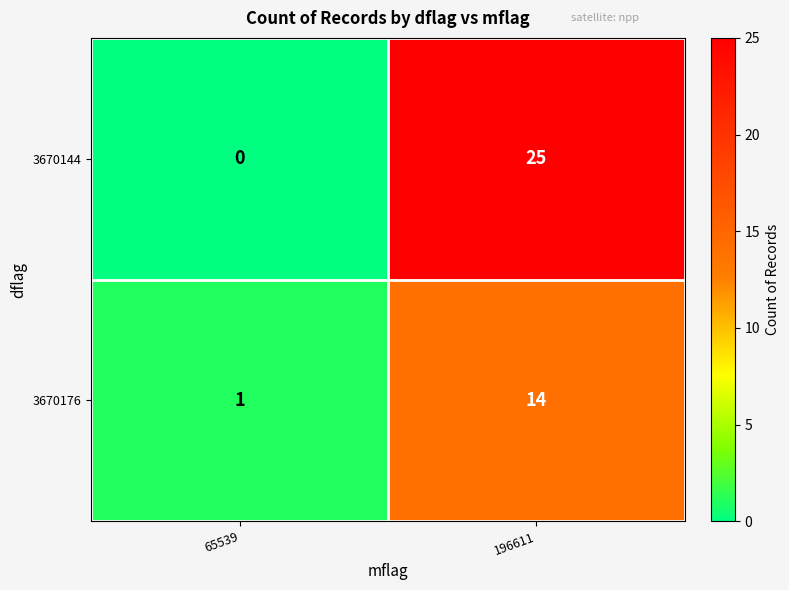

True or false: 3670176 has a value of 14 at 196611.

True